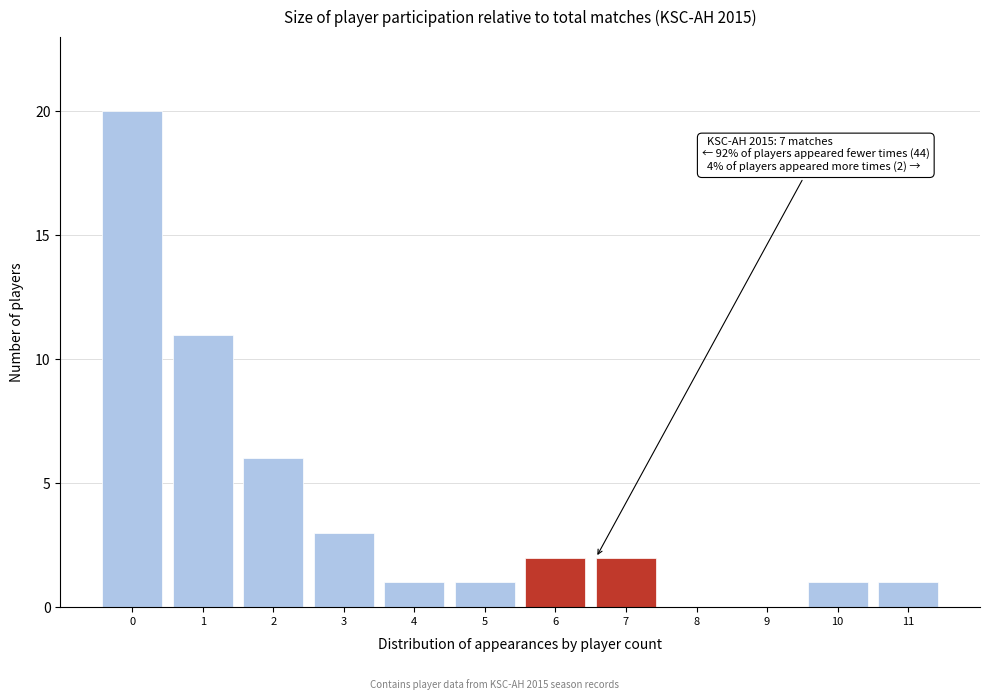

Reading left to right, list all the values displayed in this chart.

0=20	1=11	2=6	3=3	4=1	5=1	6=2	7=2	8=0	9=0	10=1	11=1